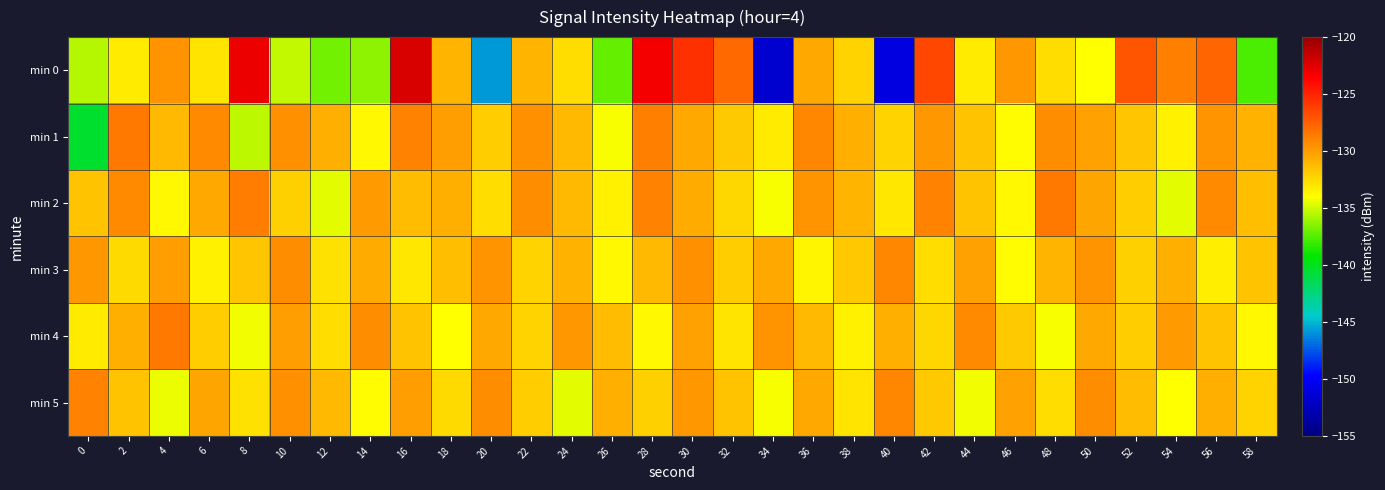

Between 50 and 0, which is larger?

50